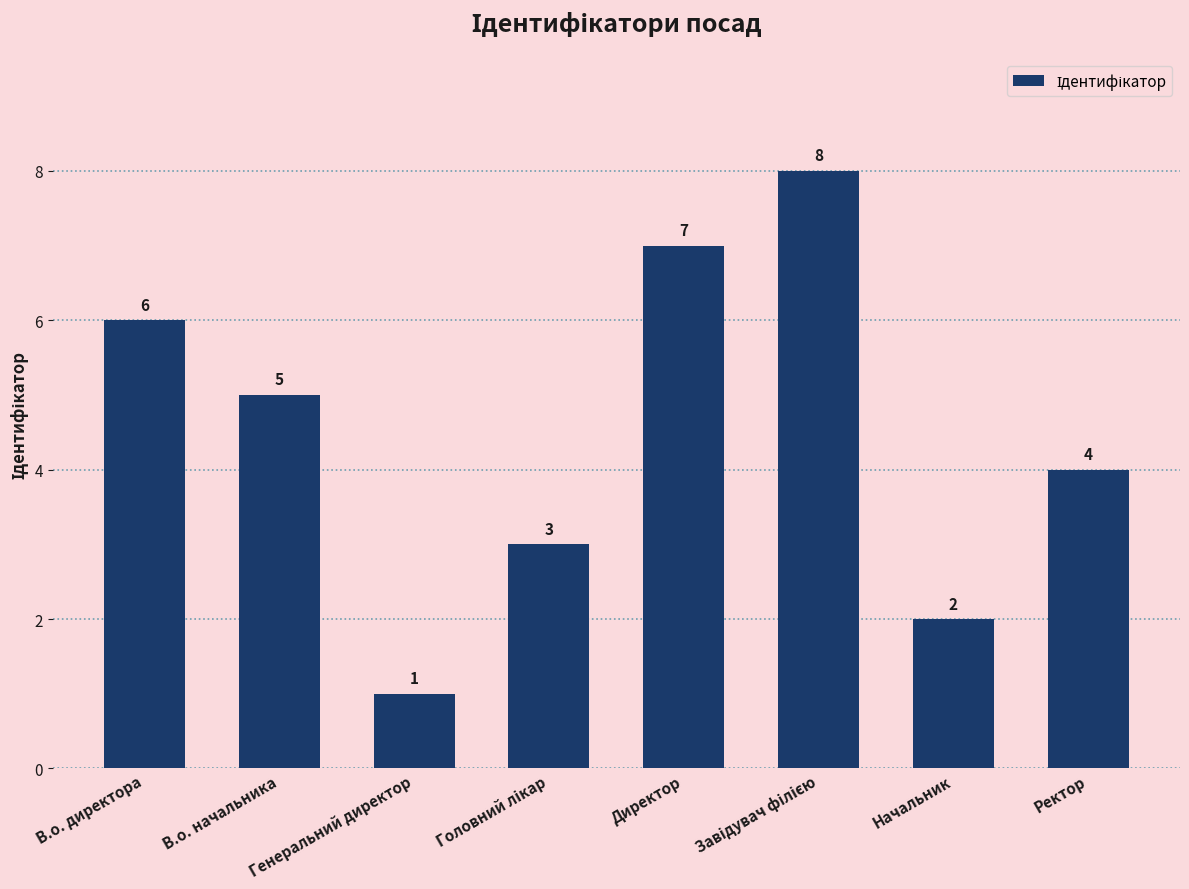

How many values are between 3 and 7?

5